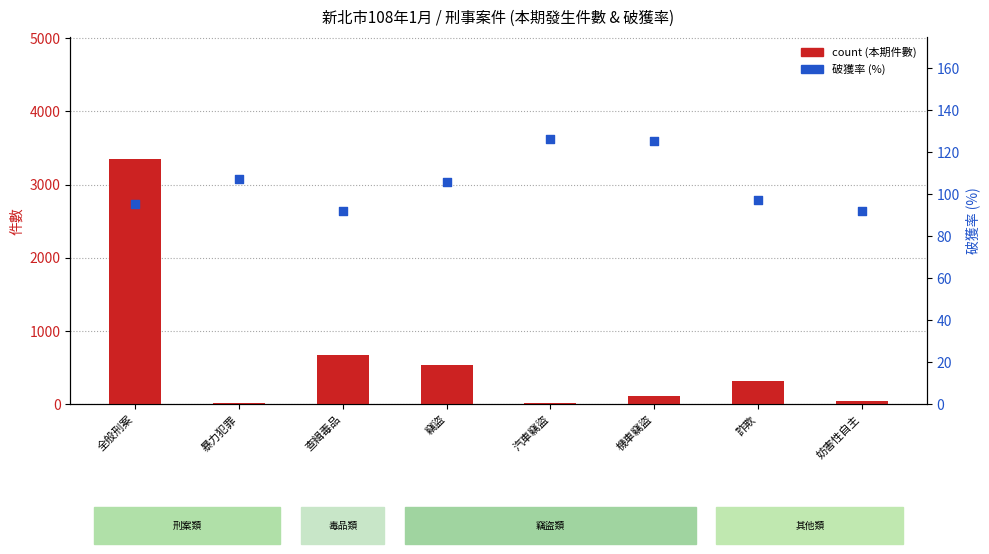

At how many categories does at least one series exceed 3214?

1